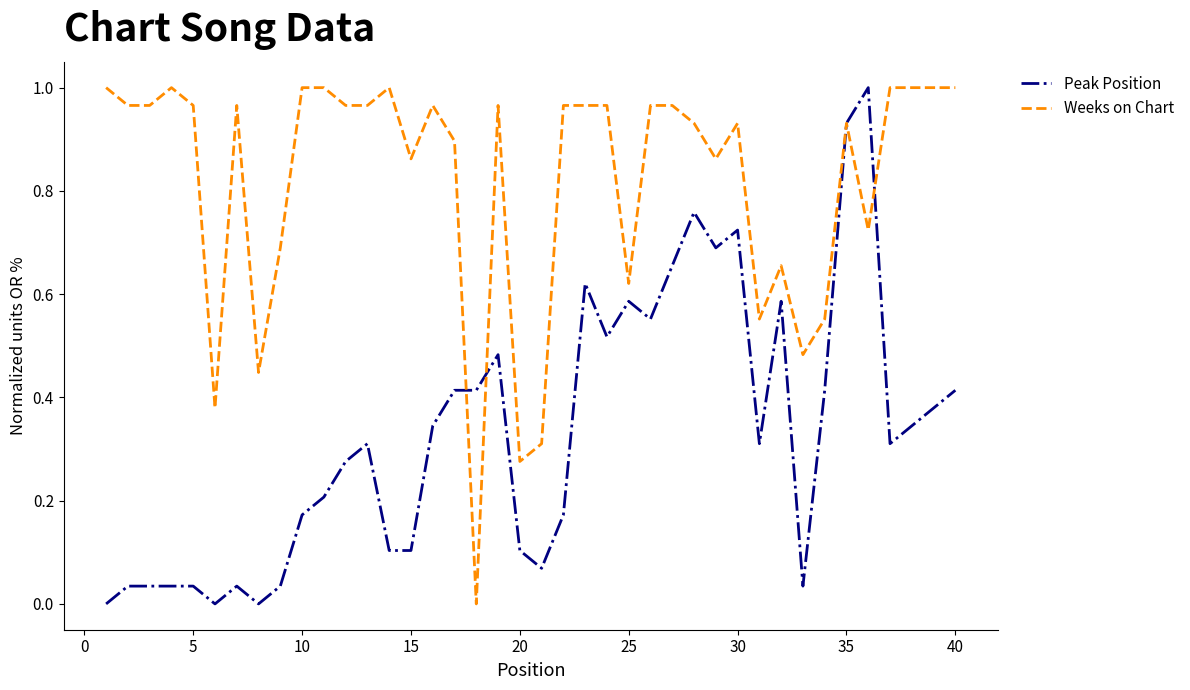

Which series has the largest total across all categories?

Weeks on Chart